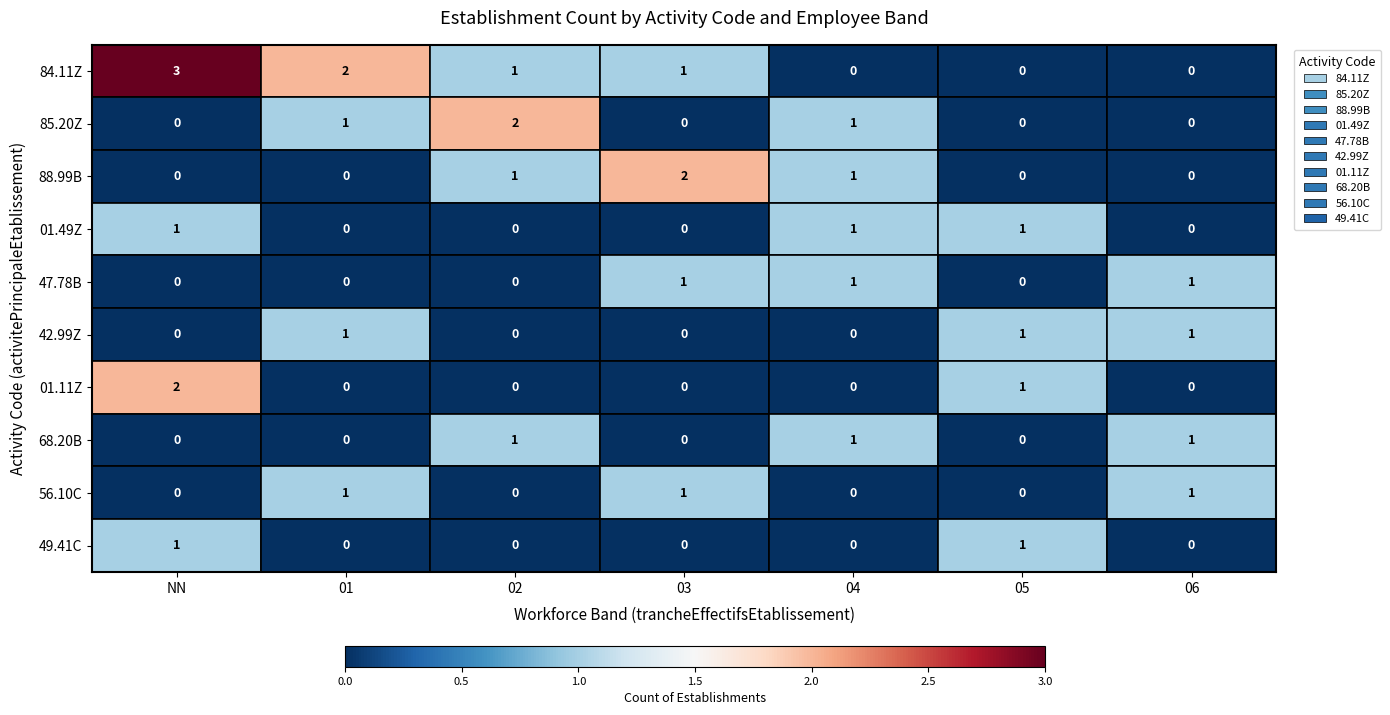

What is the sum of all 01.11Z values?

3